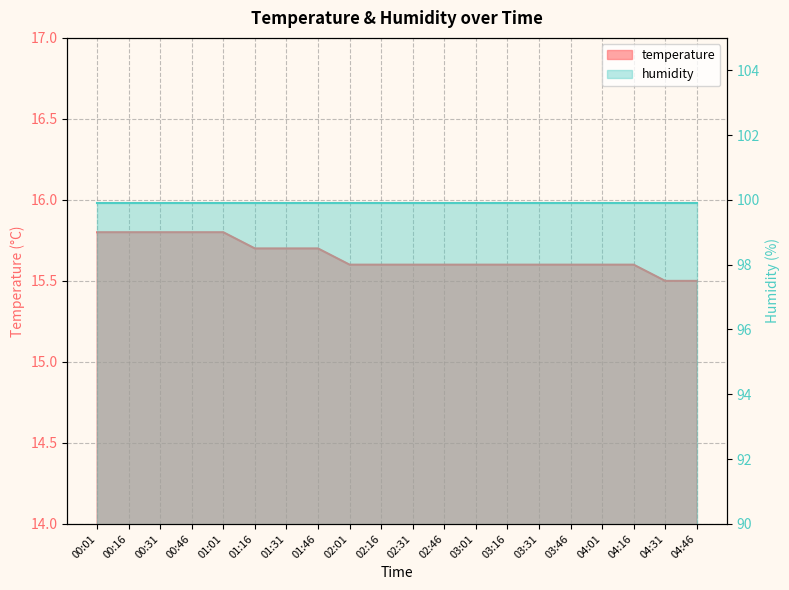

What is the sum of the values at 01:31 and 02:16?

31.3